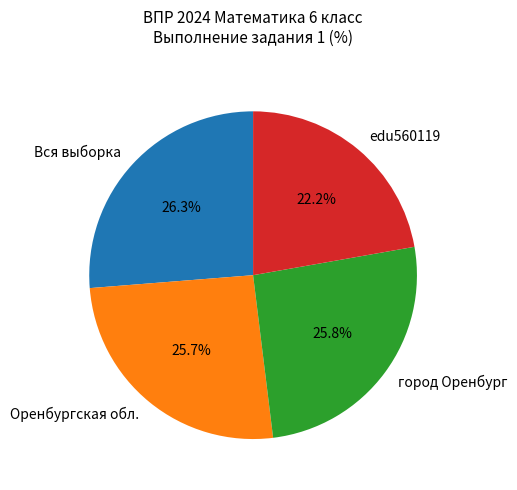

Does any single category account for the majority?

No